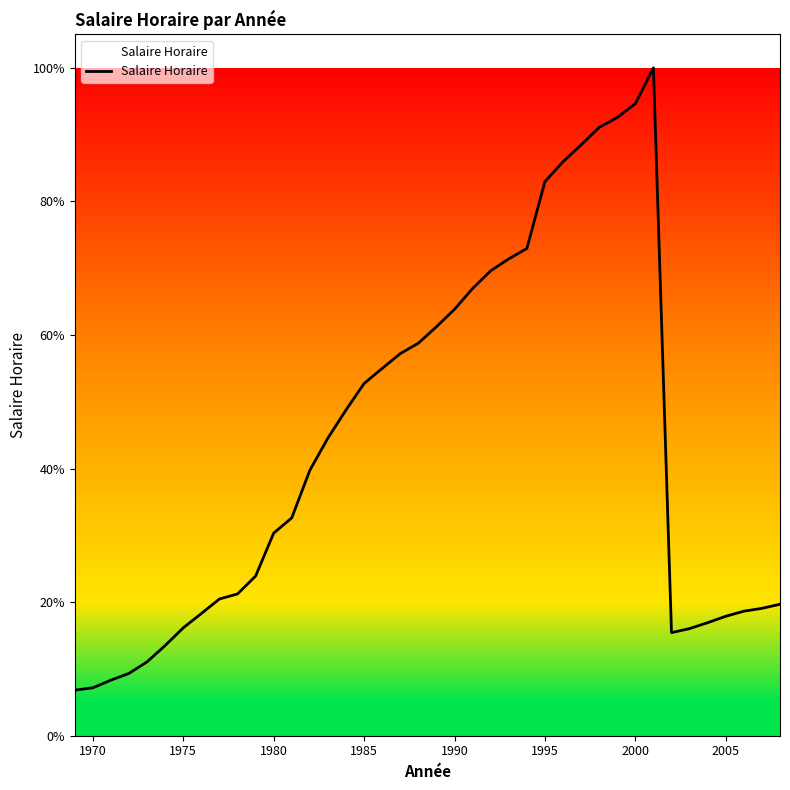

What is the sum of all values?

1741.3